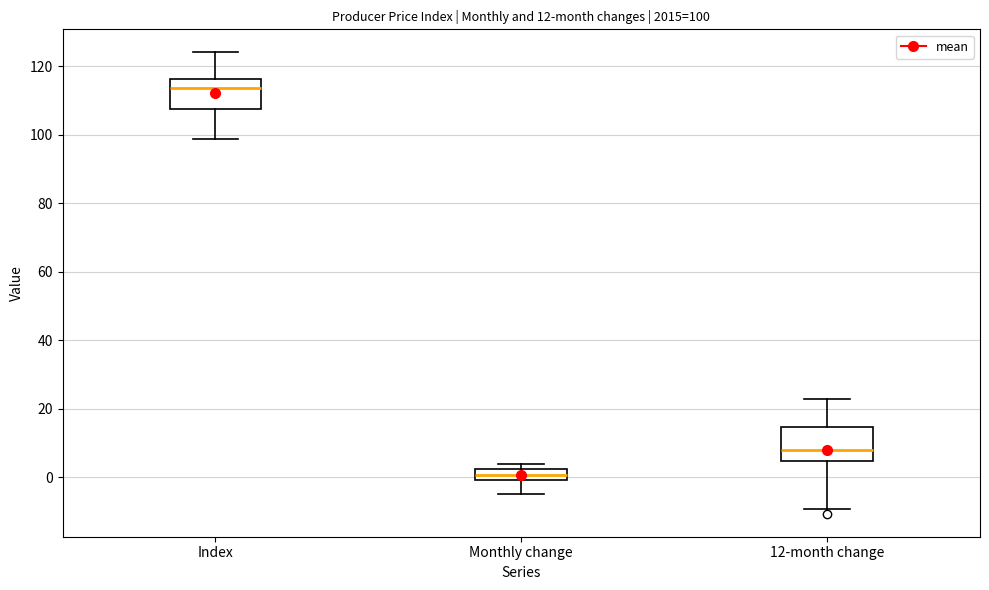

Which box's median line is the lowest?

Monthly change